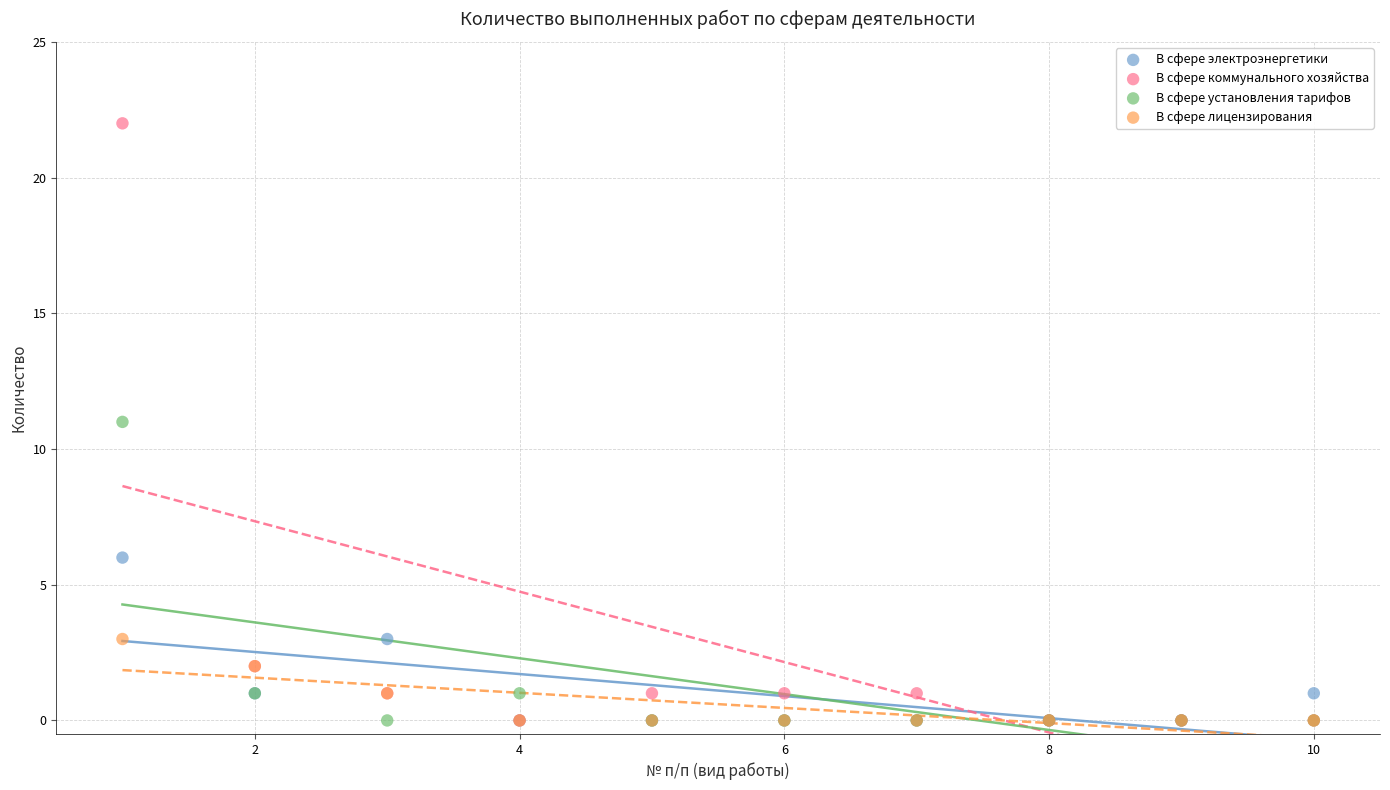

Which series reaches the maximum Y coordinate?

В сфере коммунального хозяйства